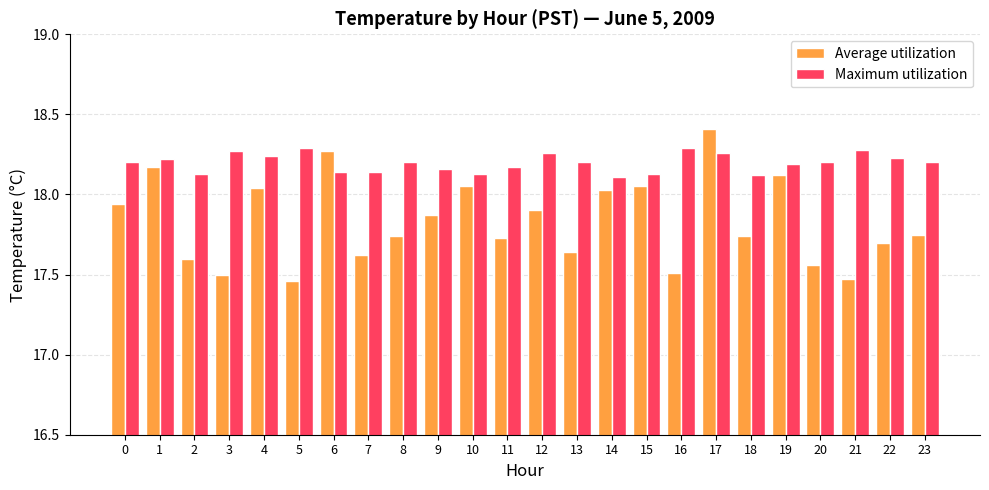

What is the sum of the Average utilization values at 19 and 10?

36.2